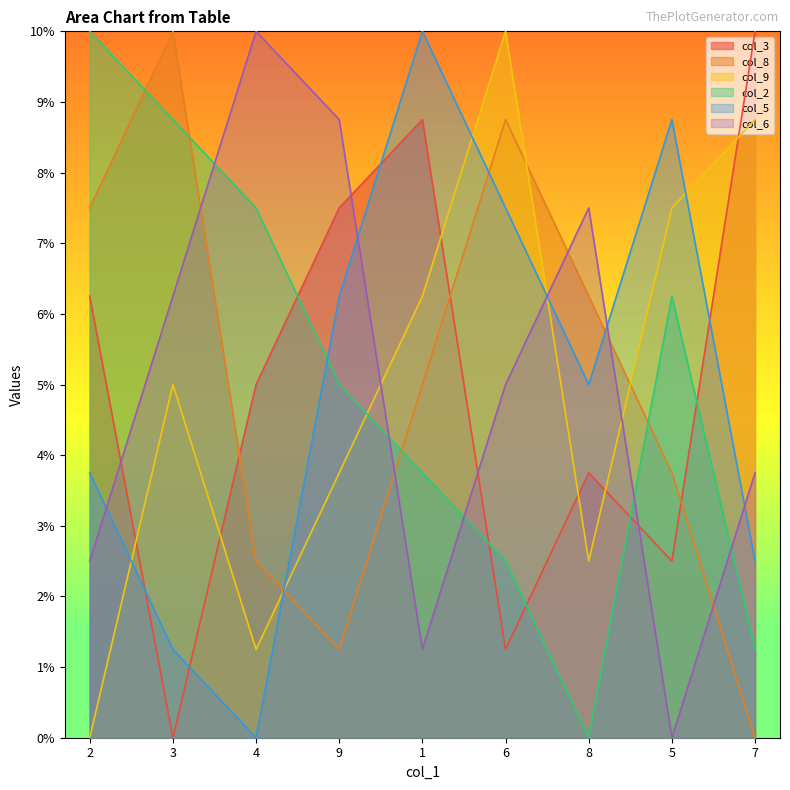

What is the label of the 2nd point from the left?

3